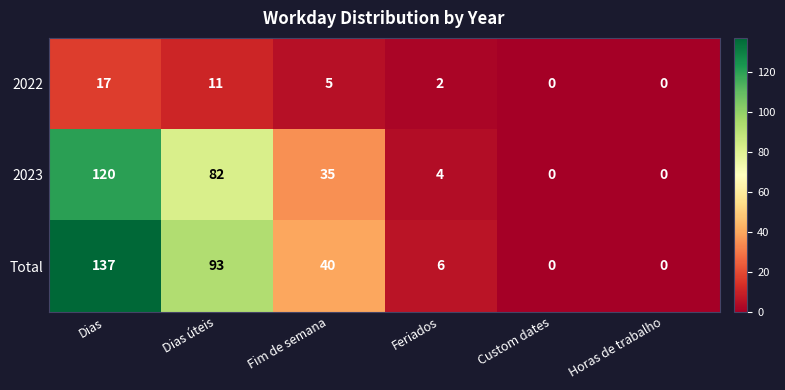

Which label corresponds to the largest value in the chart?

Dias